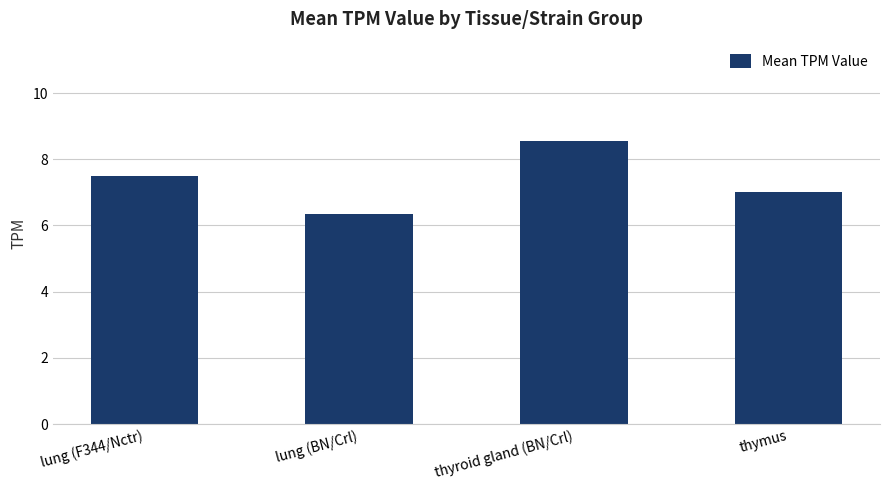

List the labels in order of value, smallest first.

lung (BN/Crl), thymus, lung (F344/Nctr), thyroid gland (BN/Crl)